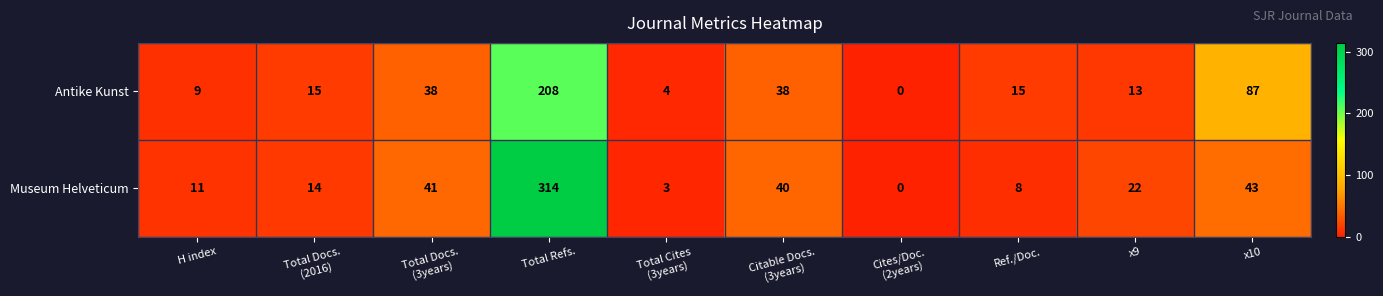

Is it true that Museum Helveticum equals 11 at x9?

False